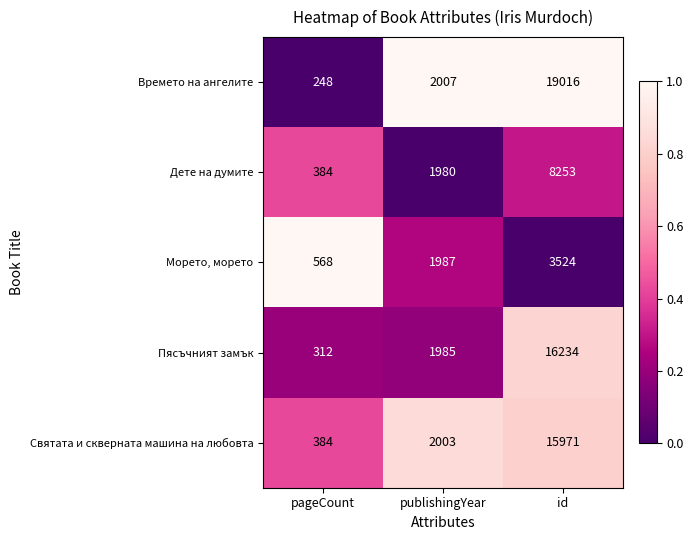

What is the sum of all Святата и скверната машина на любовта values?

18358